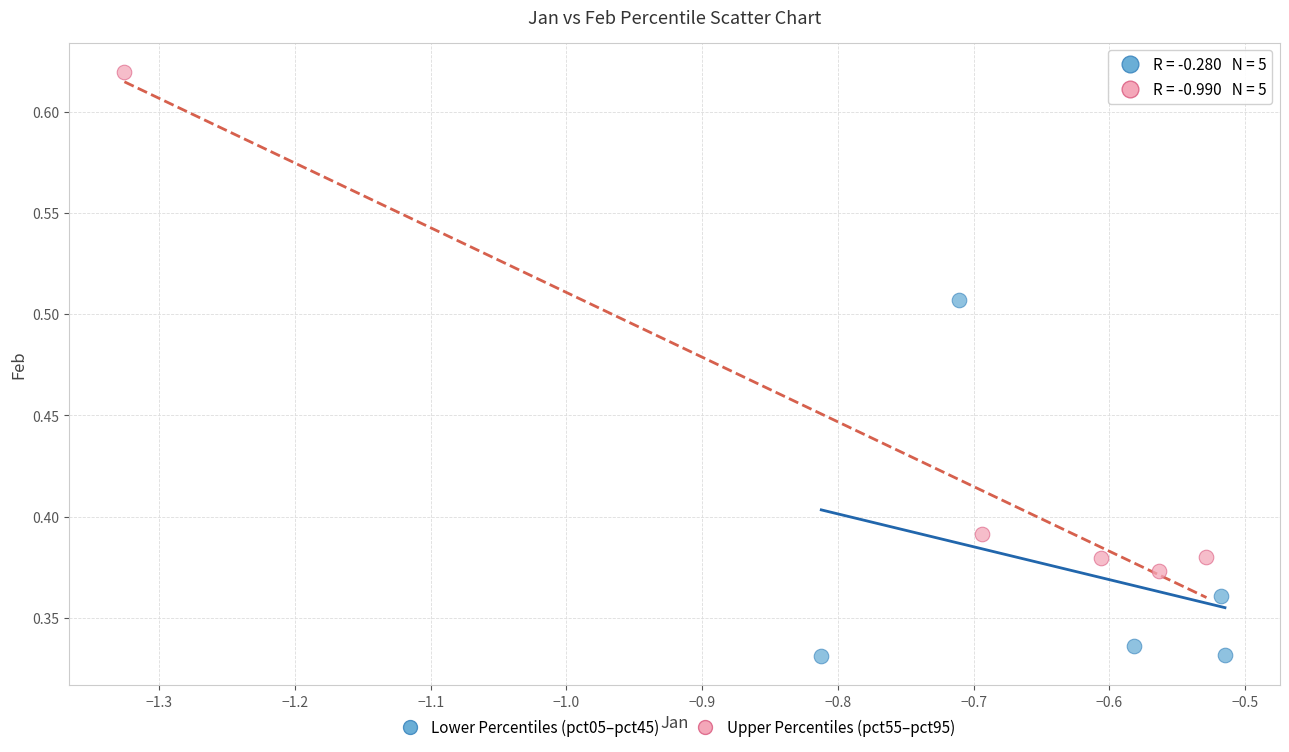

Which series reaches the minimum Y coordinate?

Lower Percentiles (pct05–pct45)